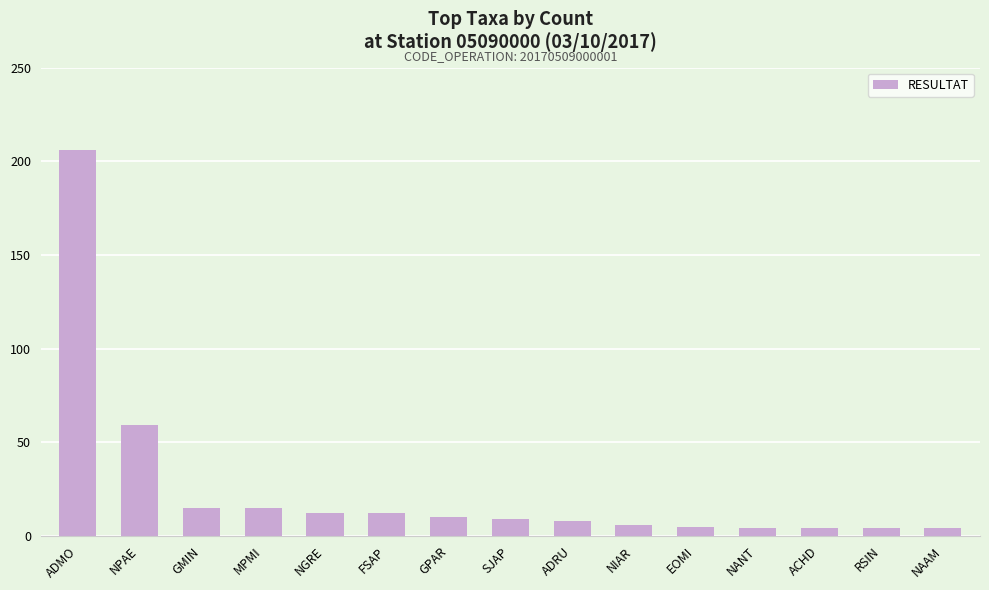

What is the difference between the second highest and second lowest values?

55